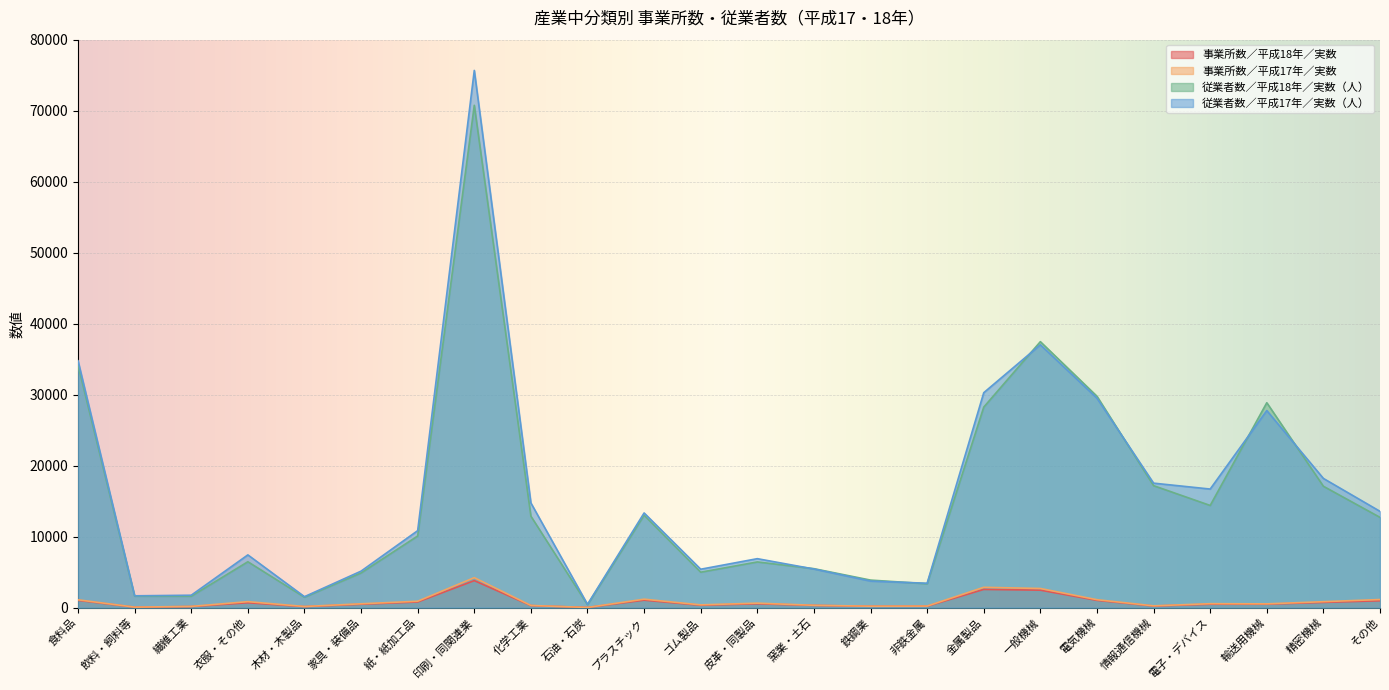

True or false: 従業者数／平成18年／実数（人） has more than 1 points higher than both neighbors.

True